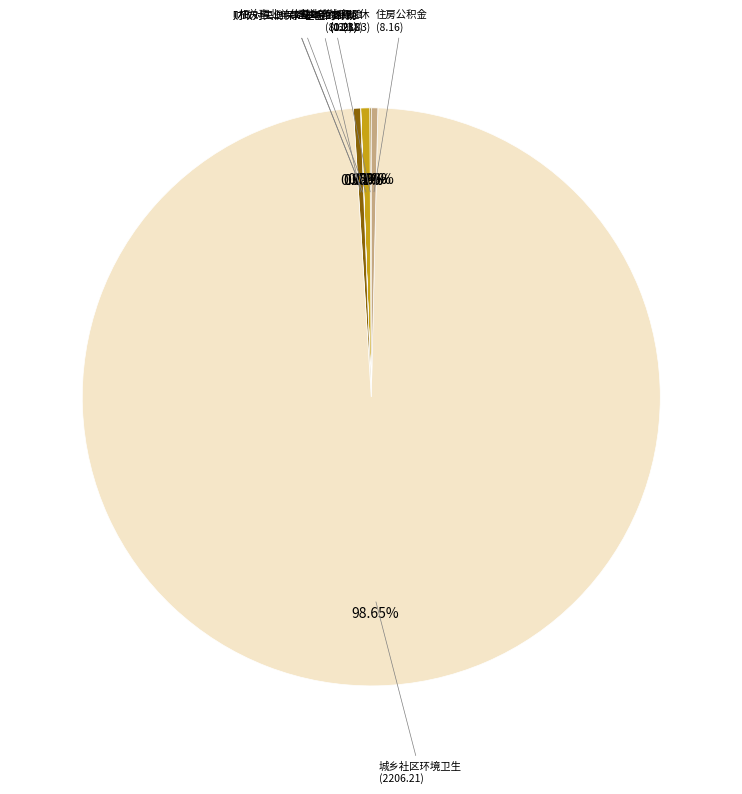

Is there any slice that represents more than half of the pie?

Yes